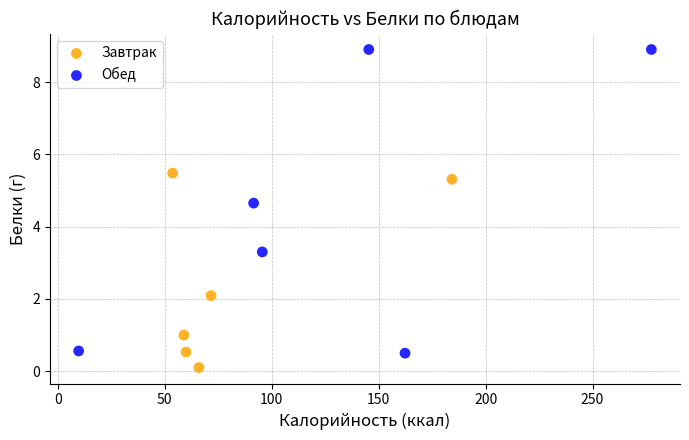

Which series contains the highest Y value?

Обед